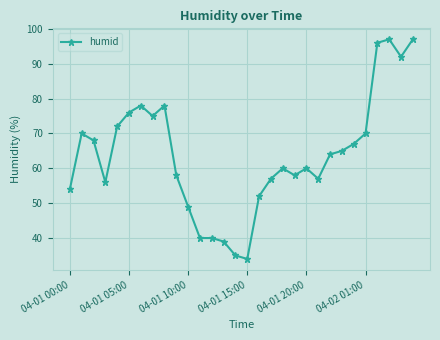

What is the greatest value displayed?

97